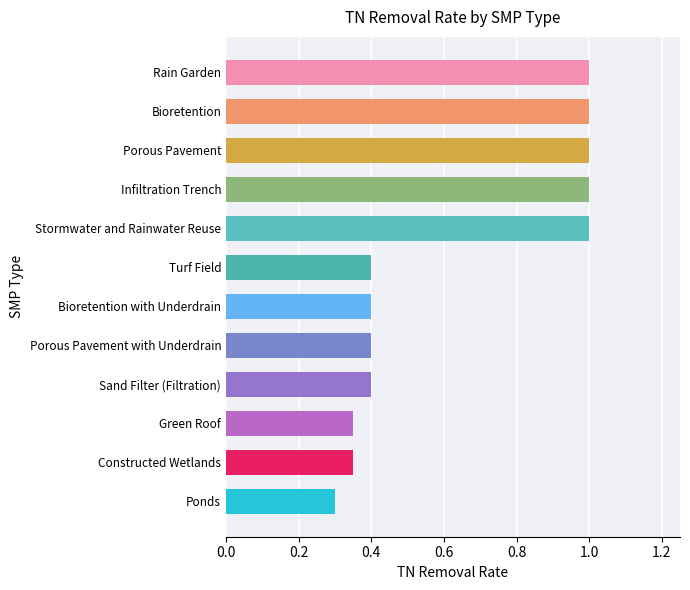

Count the values in the range 0 to 1.

12